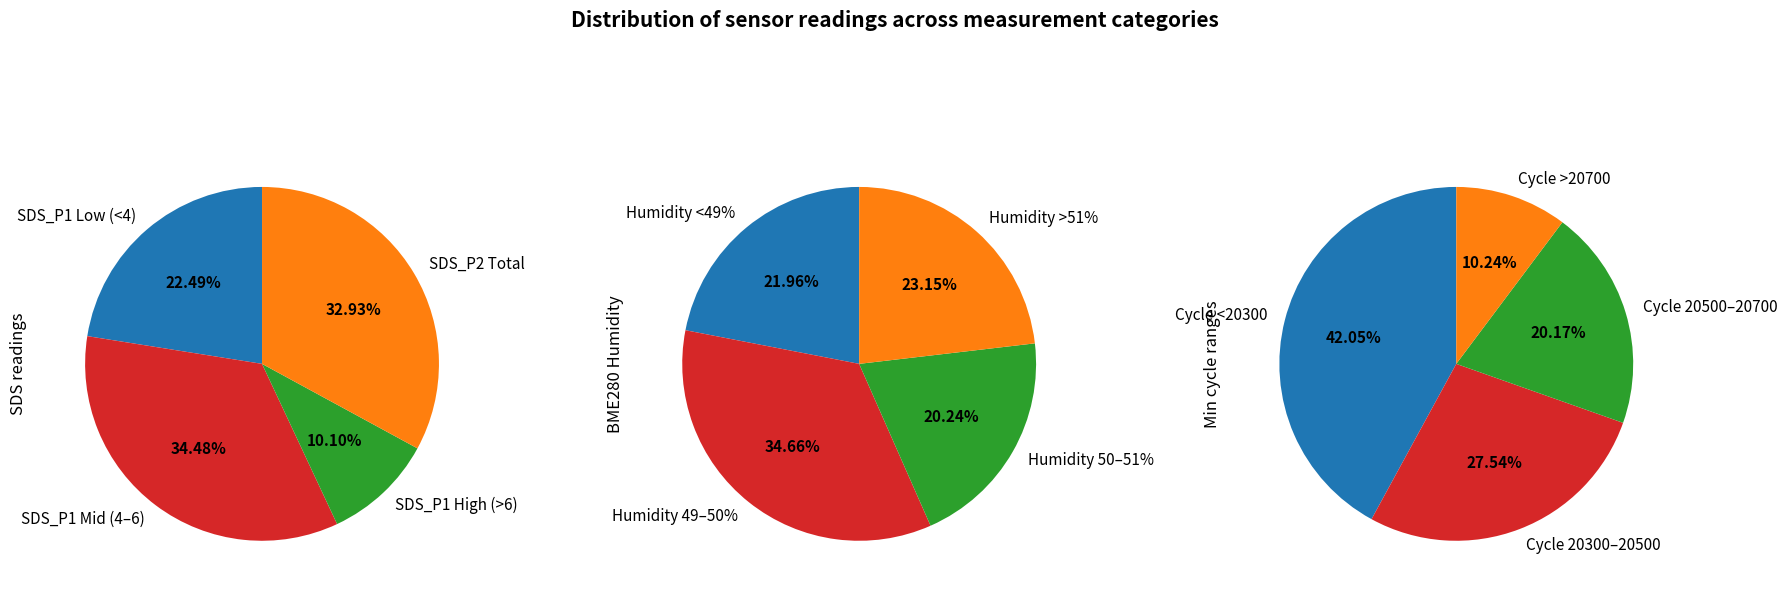

Does 17 account for over 50% of the chart?

No